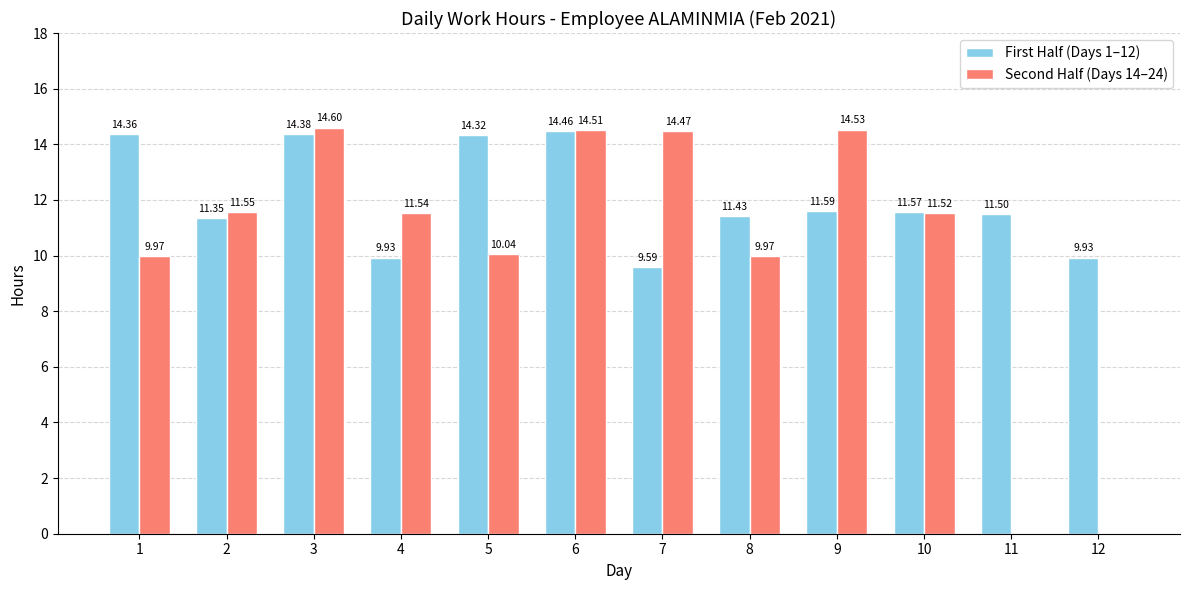

Which series has the largest total across all categories?

First Half (Days 1–12)